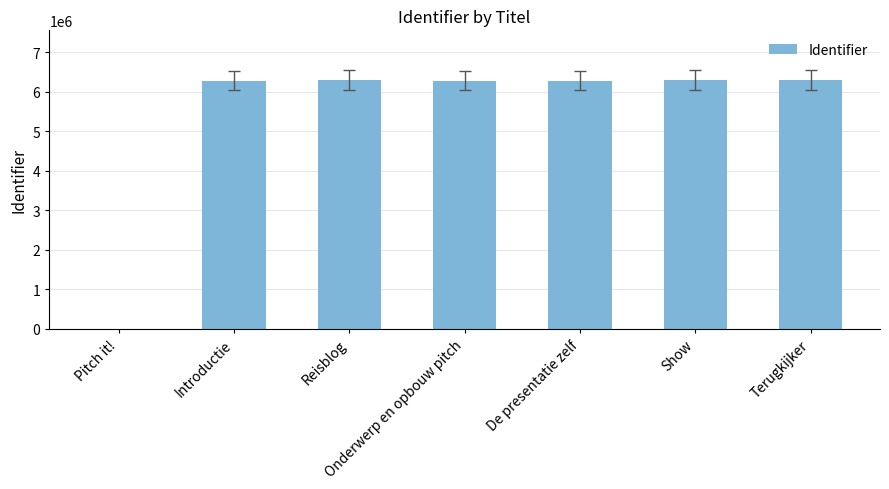

What is the sum of the values at Terugkijker and De presentatie zelf?

12569694